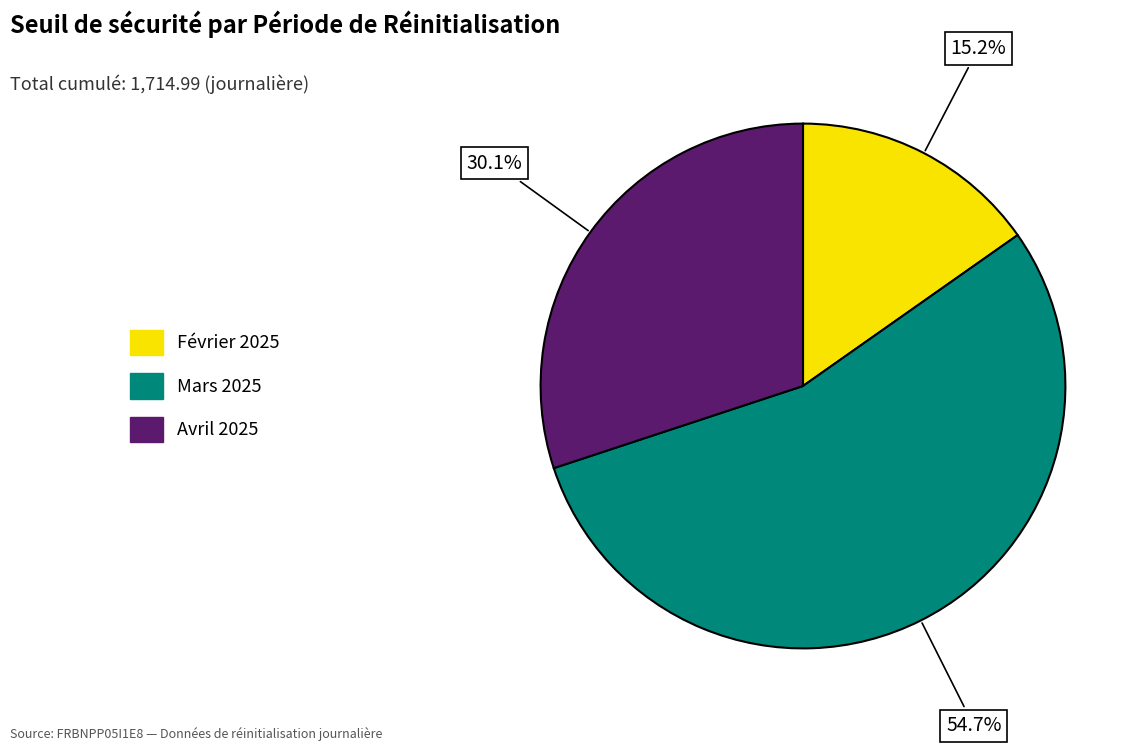

What is the ratio of the value at Février 2025 to the value at Avril 2025?

0.5